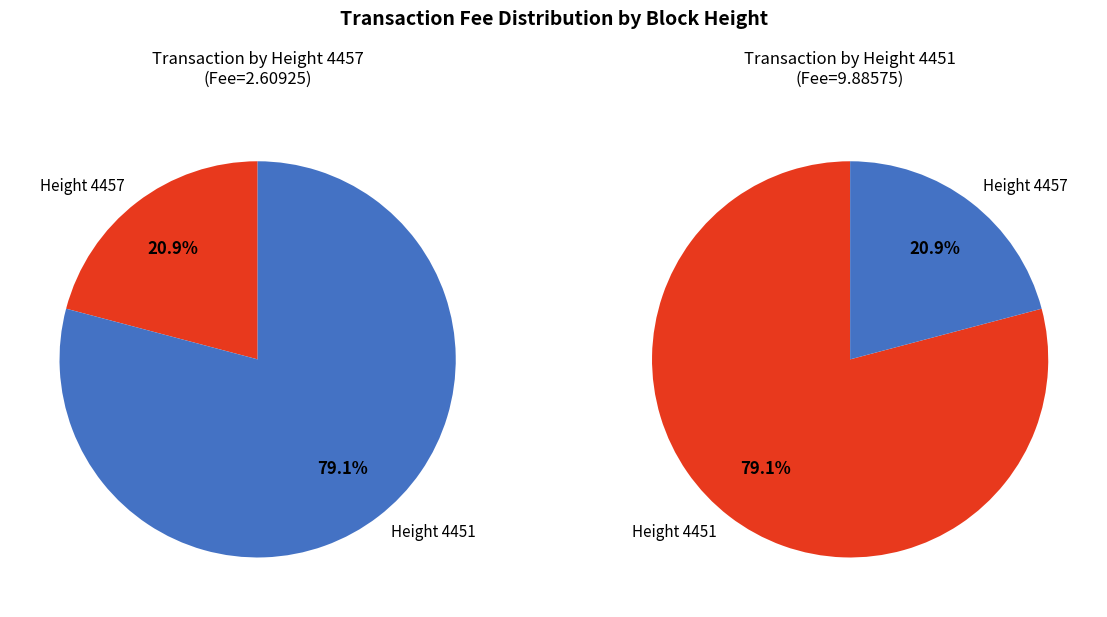

Does 4451 account for over 50% of the chart?

Yes